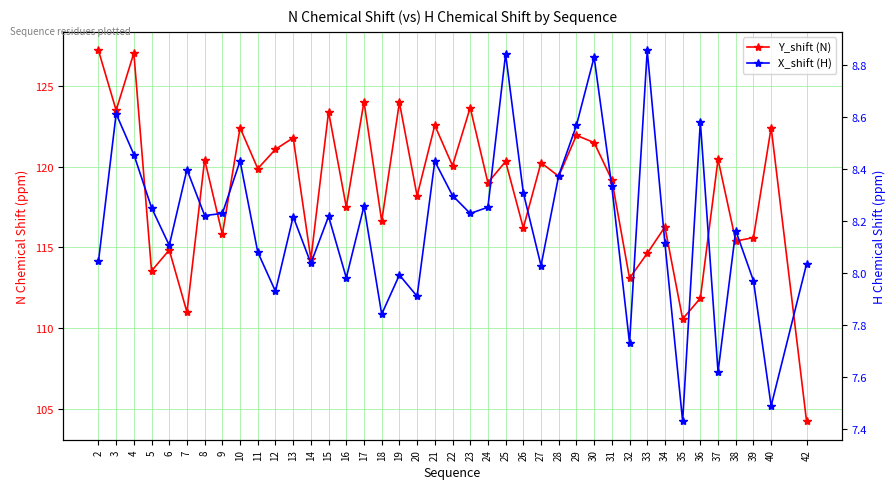

True or false: Y_shift (N) has a value of 119.4 at 28.

True